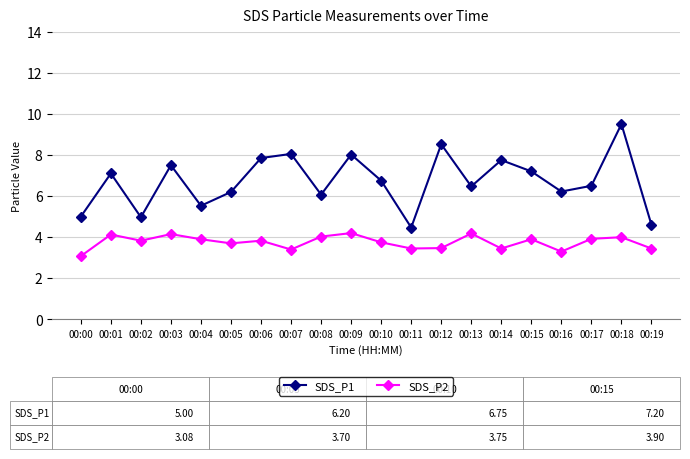

True or false: SDS_P1 and SDS_P2 intersect in this chart.

False